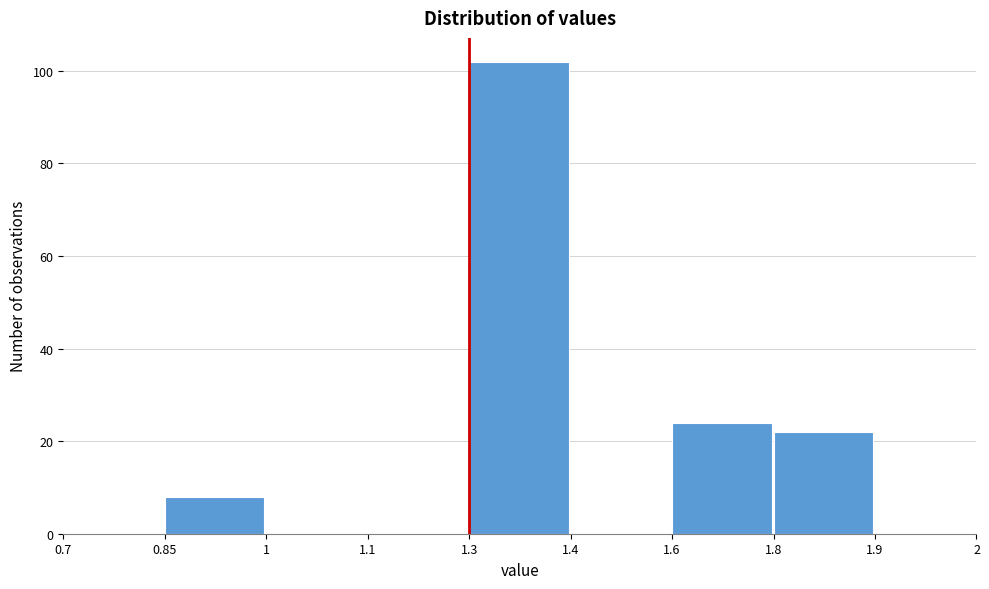

Reading left to right, list all the values displayed in this chart.

0.7=0	0.85=8	1=0	1.1=0	1.3=102	1.4=0	1.6=24	1.8=22	1.9=0